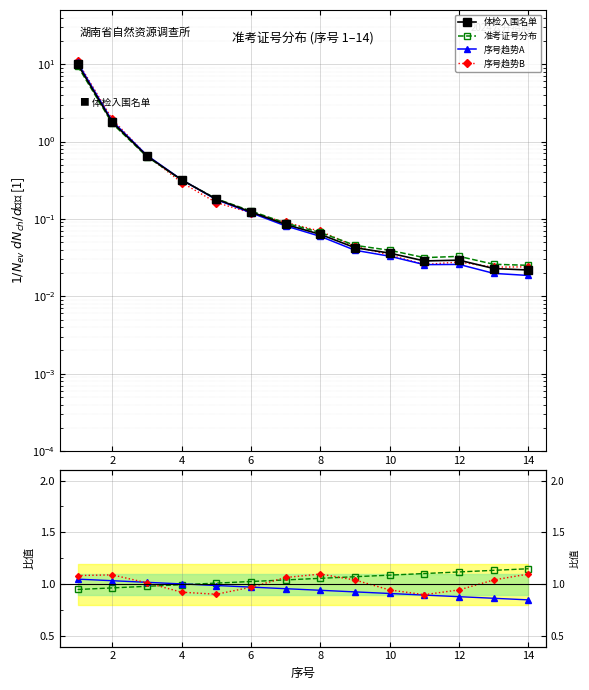

True or false: 准考证号分布 has more than 2 interior local peaks.

False